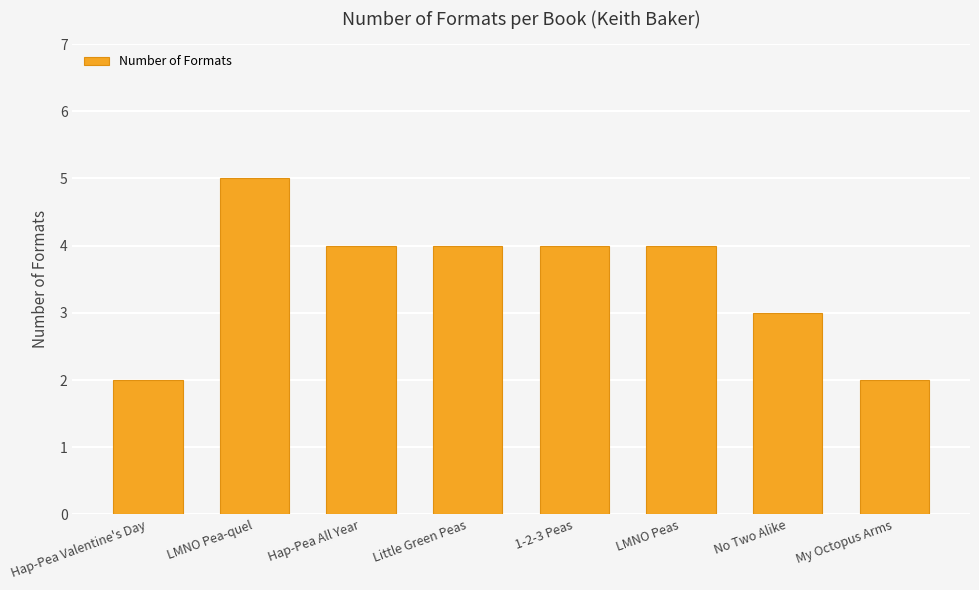

What is the maximum value shown in the chart?

5